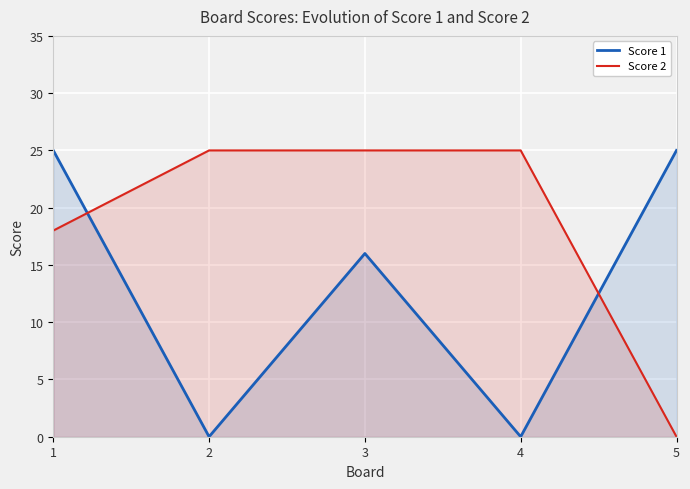

What is the difference between the second highest and second lowest values in the Score 2 series?

7